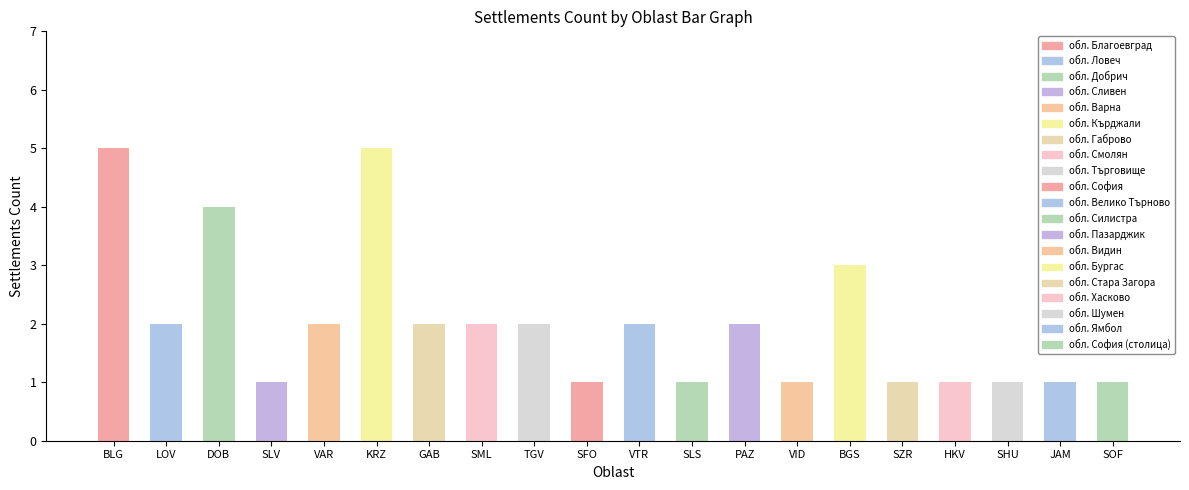

How many categories are shown in the chart?

20